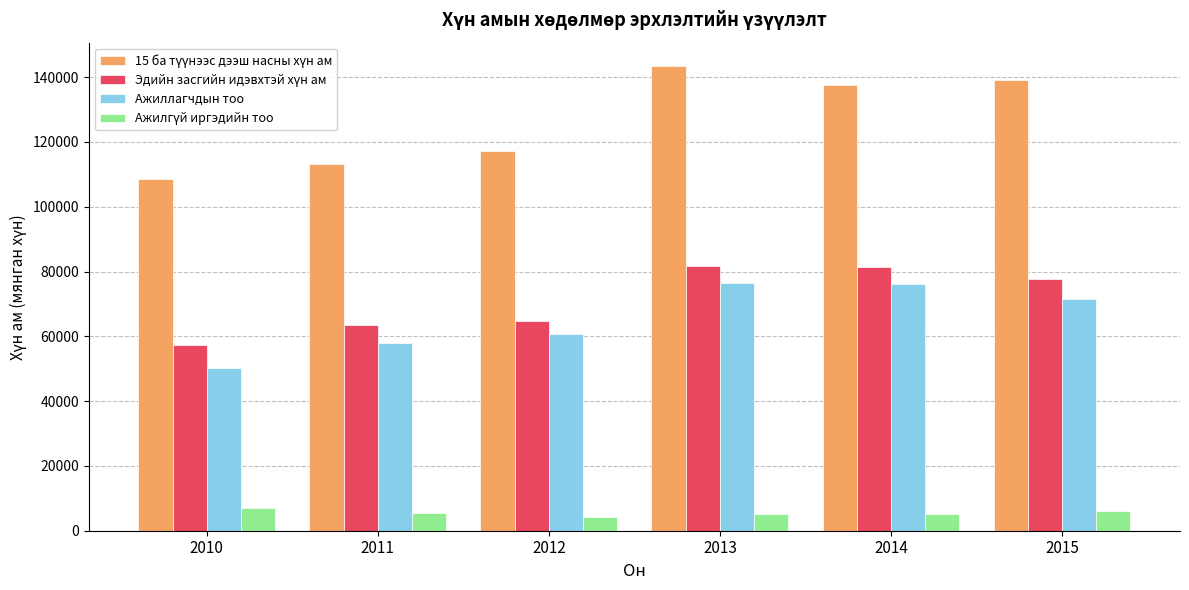

Count the number of categories in the chart.

6